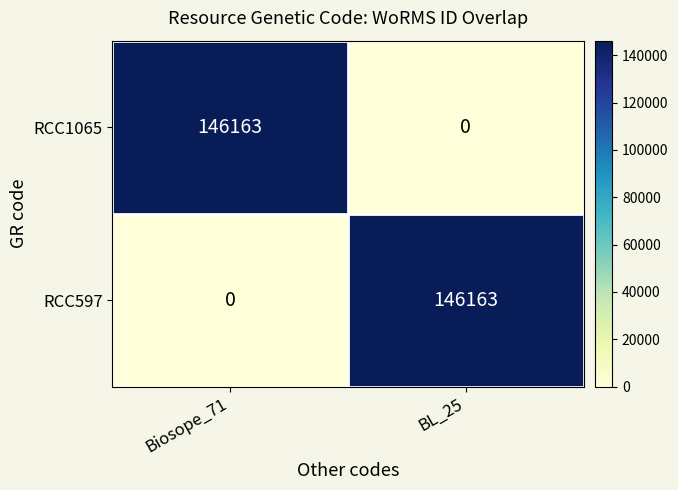

What is the total value across all series at Biosope_71?

146163